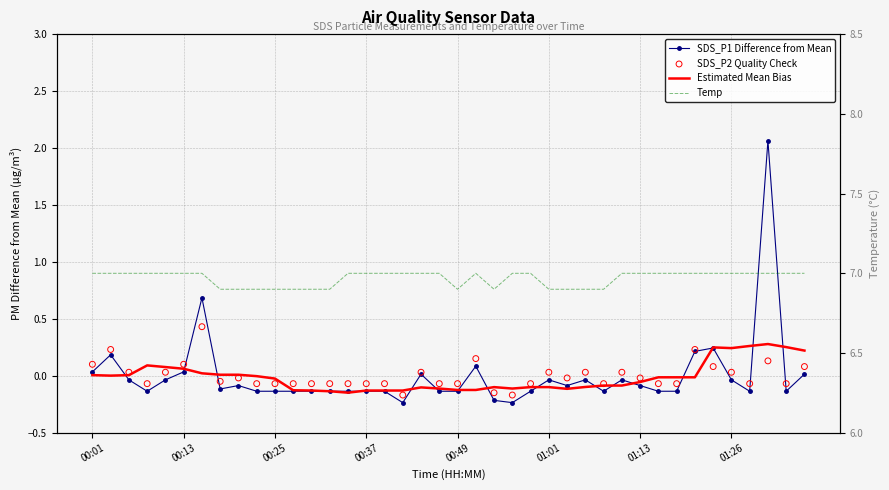

Is the value of Temp at 29 greater than the value of SDS_P1 Difference from Mean at 00:01?

Yes